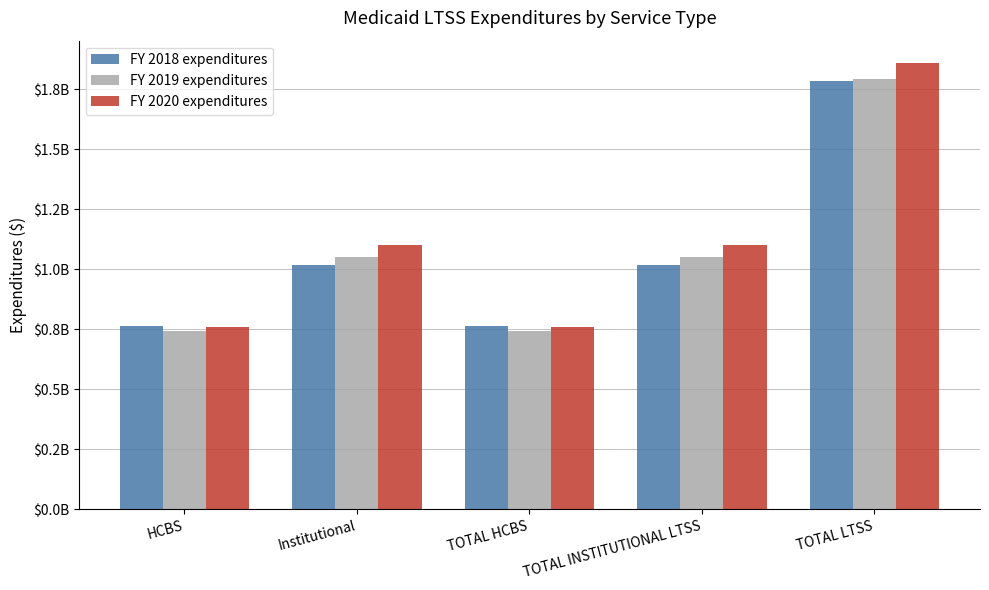

Are the bars grouped side by side (vs. stacked)?

Yes